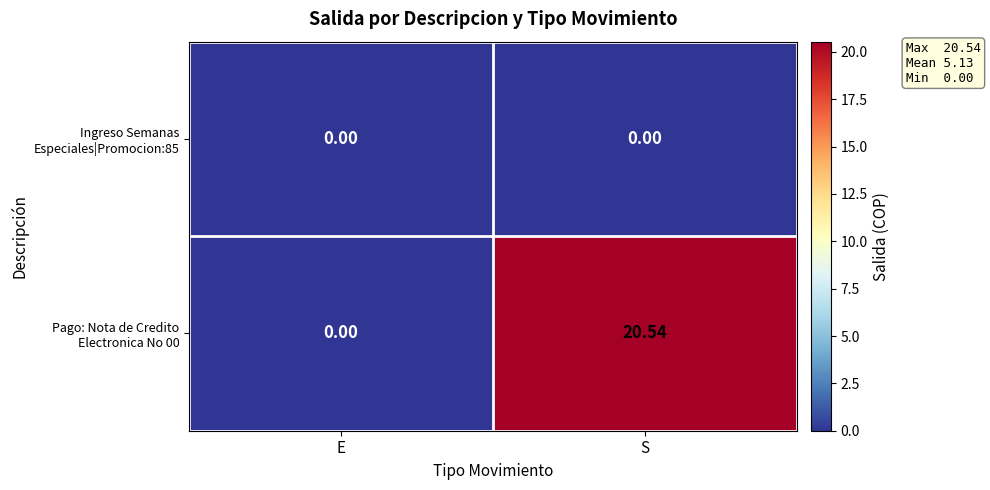

Which category has the highest value across all series?

S